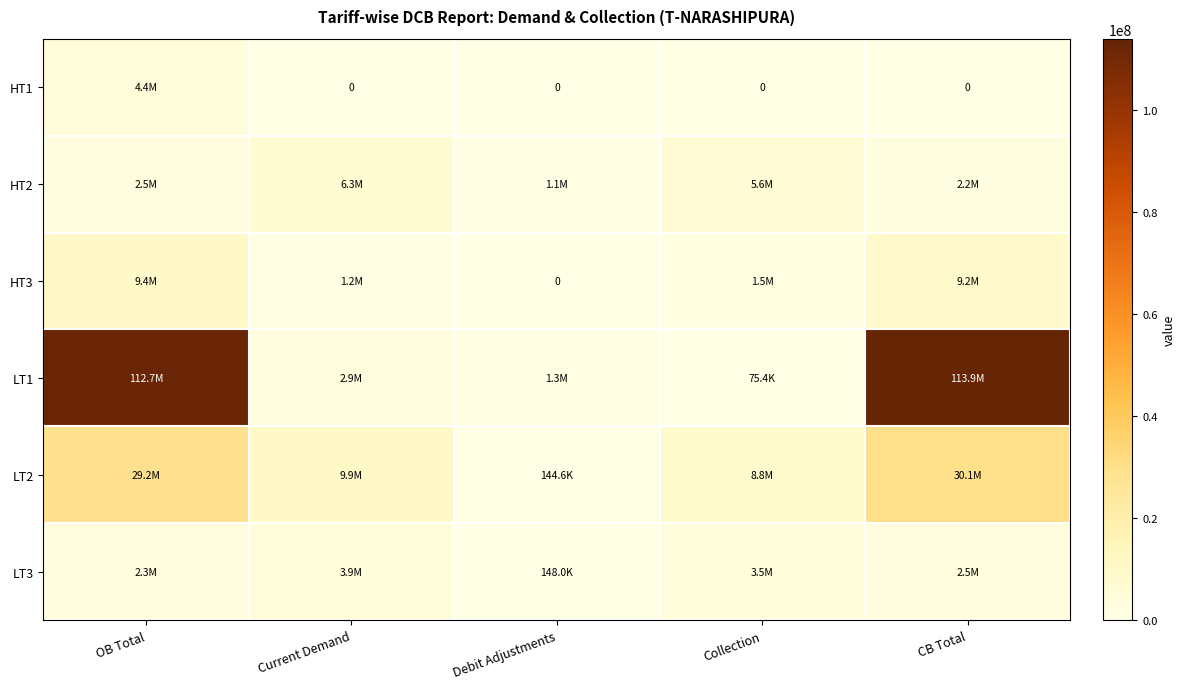

Rank the series at OB Total from highest to lowest value.

LT1, LT2, HT3, HT1, HT2, LT3